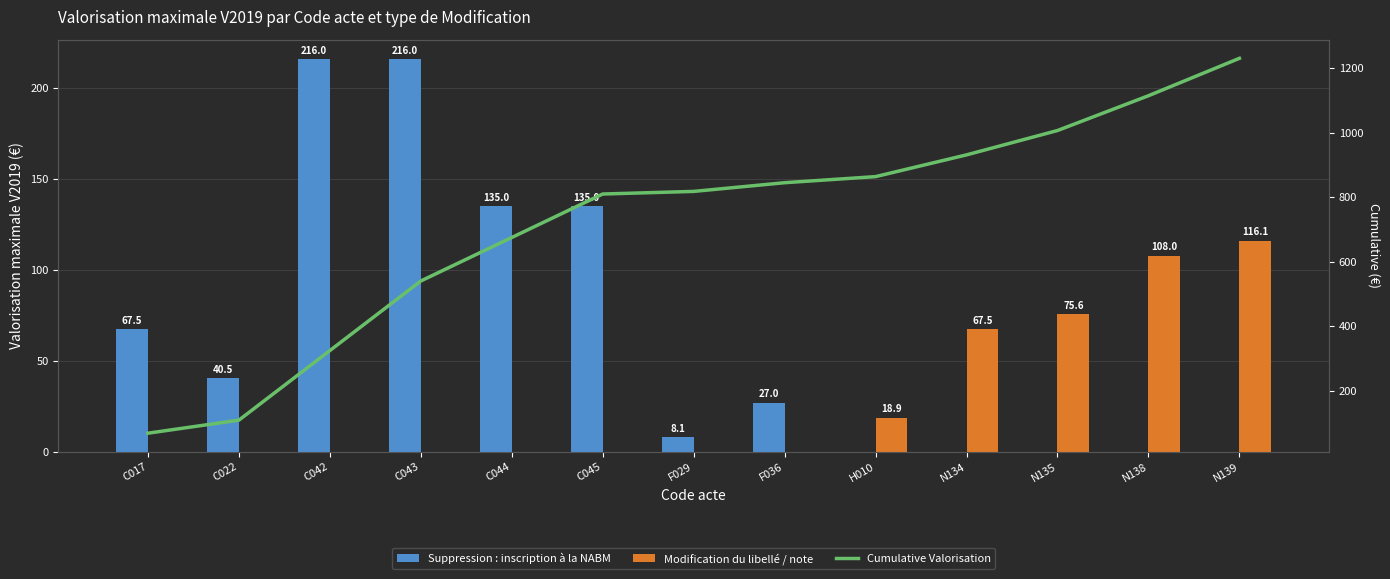

How many groups of bars are there?

13